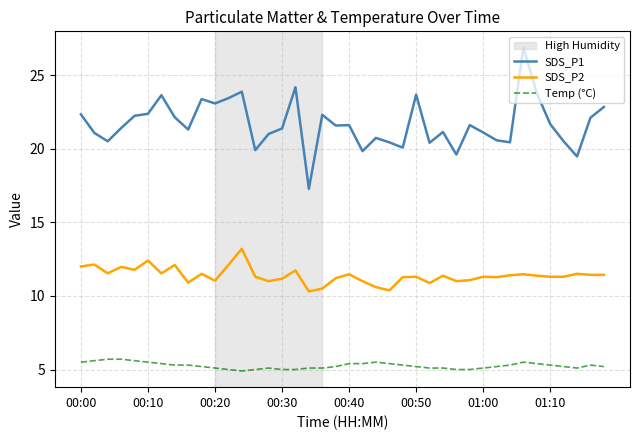

What is the difference between the maximum and minimum values in the Temp (°C) series?

0.8